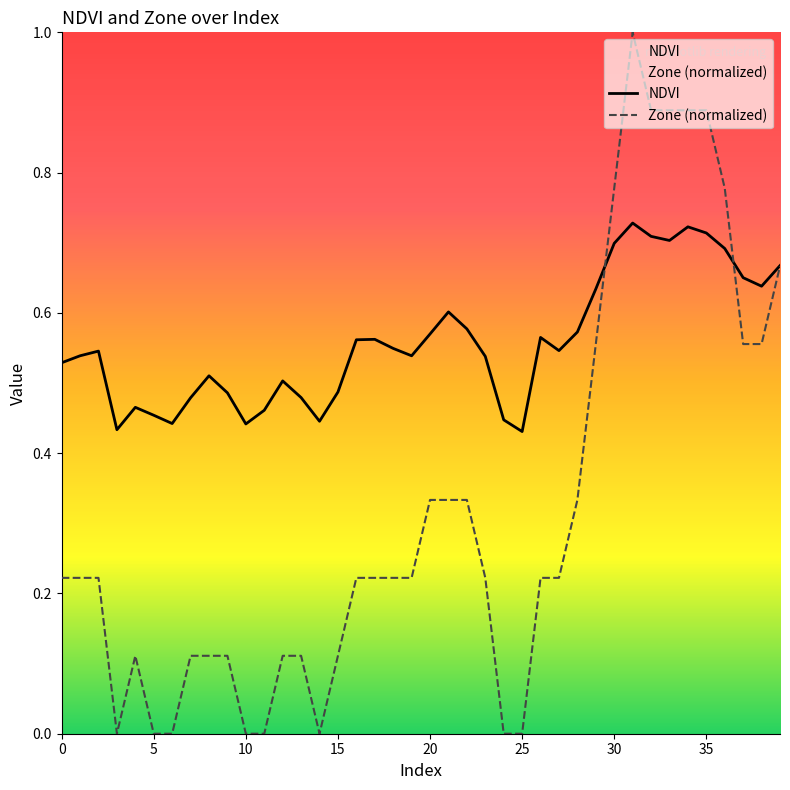

Count the number of data series in this chart.

2